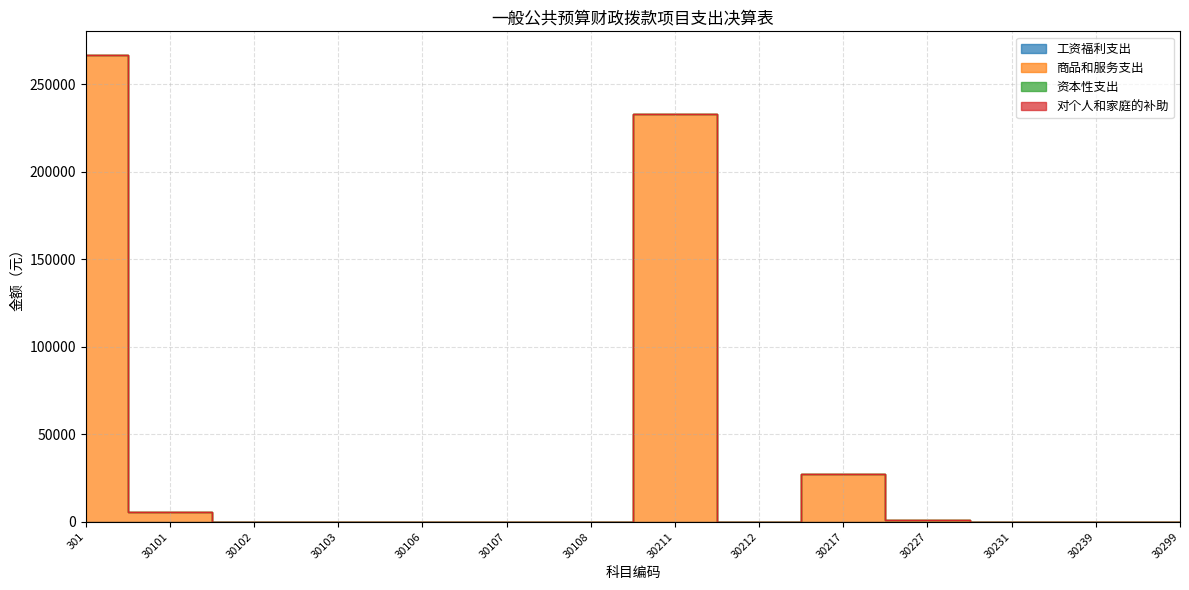

True or false: 资本性支出 and 商品和服务支出 intersect in this chart.

False